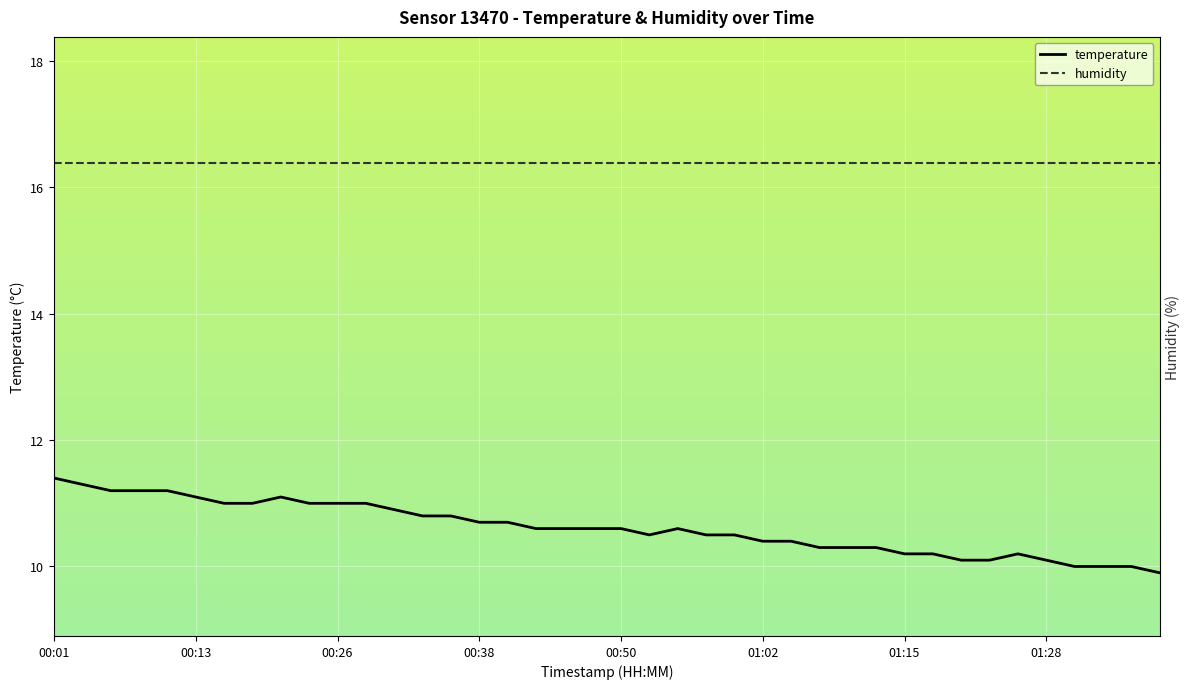

In temperature, how many points are higher than both neighbors (excluding endpoints)?

3